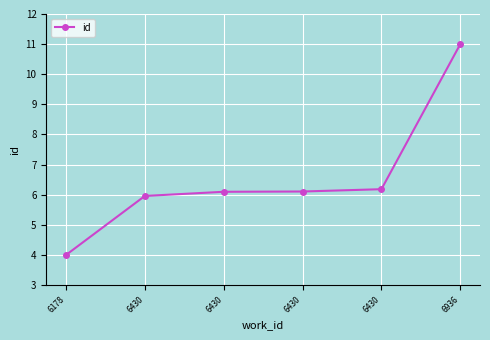

Does the chart display data point markers on the line(s)?

Yes